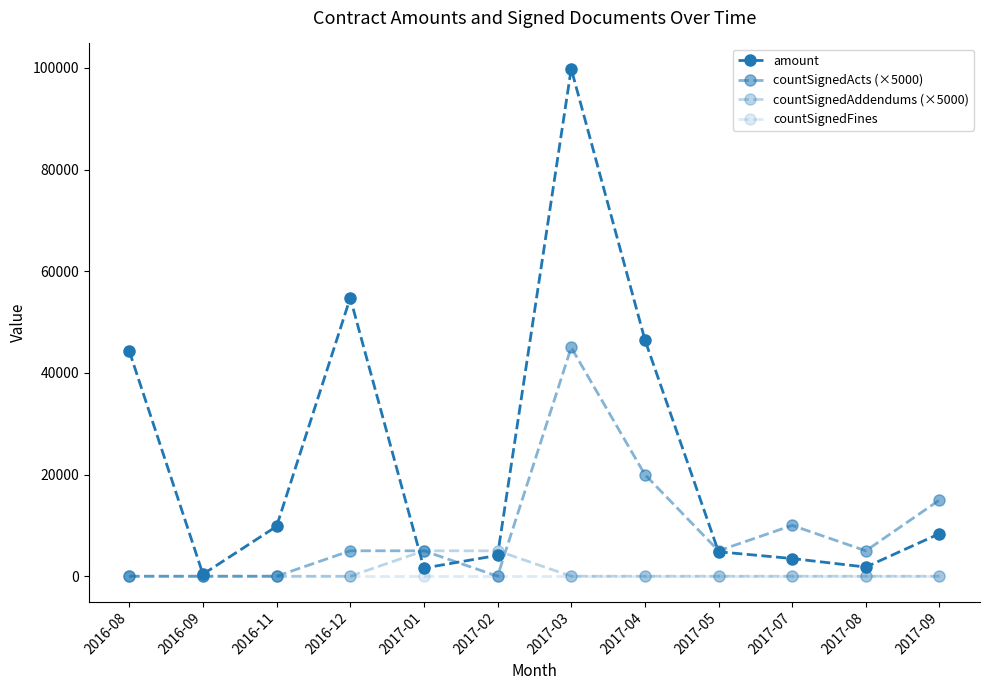

What is the label of the 10th point from the right?

2016-11